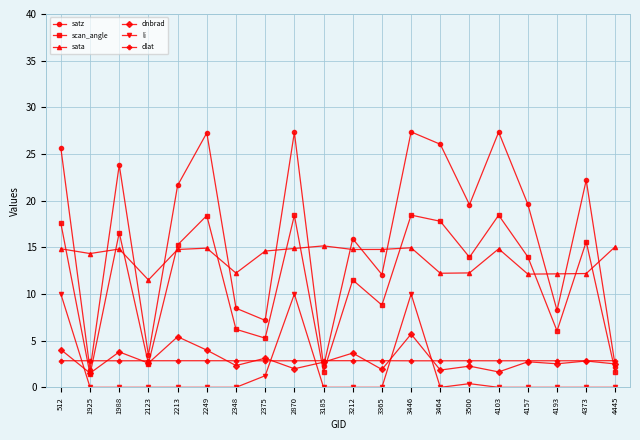

What is the average value of the li series?

1.6